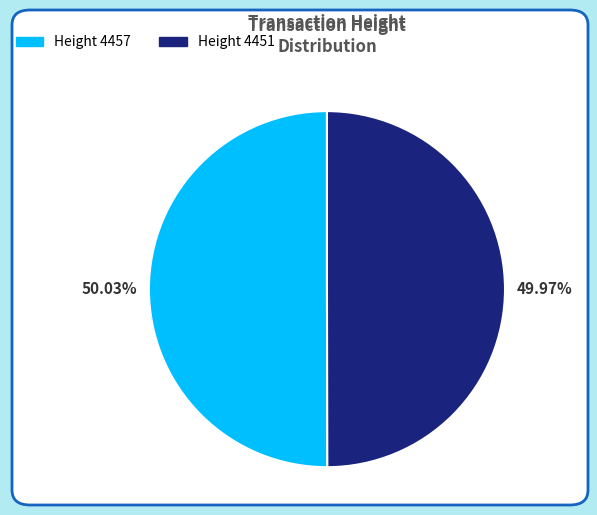

Is there a majority slice in this chart?

Yes